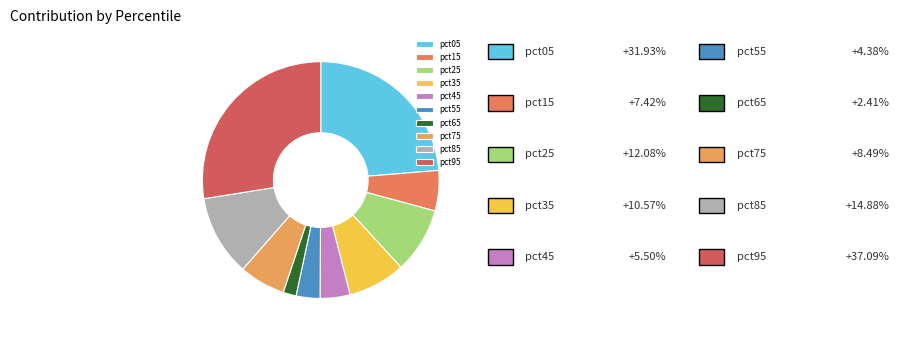

Count the number of slices in the pie.

10